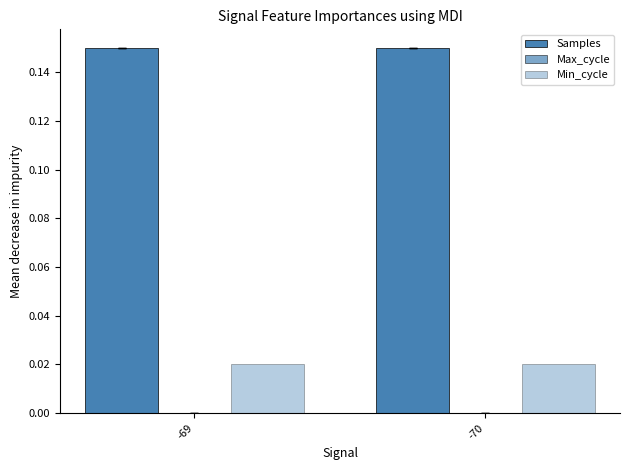

Which category has the lowest value across all series?

-69